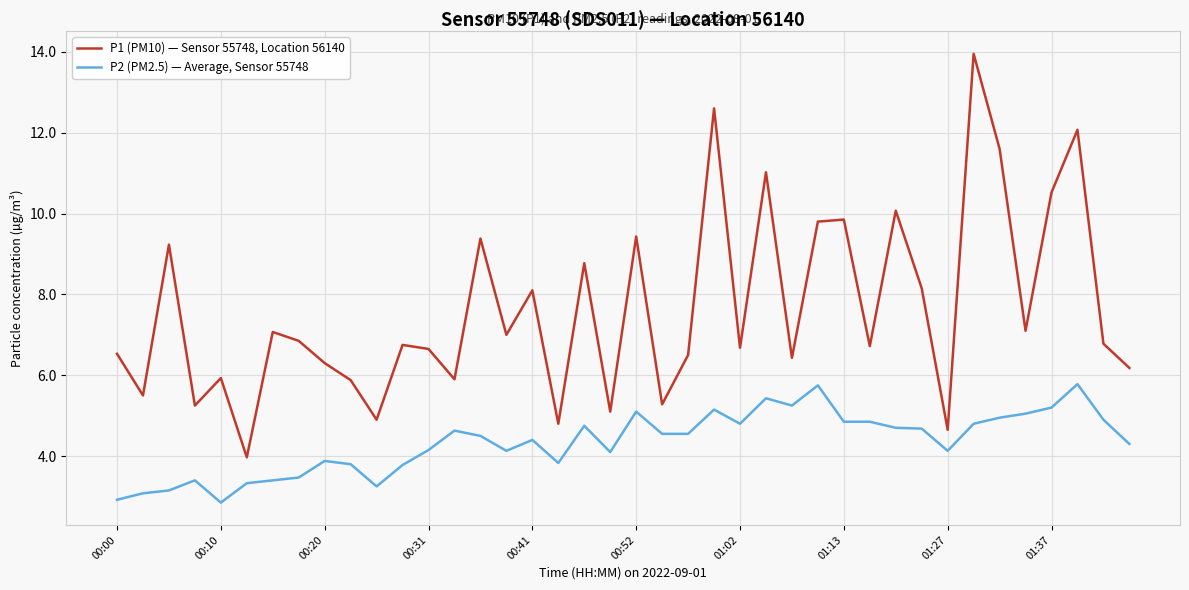

True or false: P1 (PM10) — Sensor 55748, Location 56140 and P2 (PM2.5) — Average, Sensor 55748 cross at least once.

False